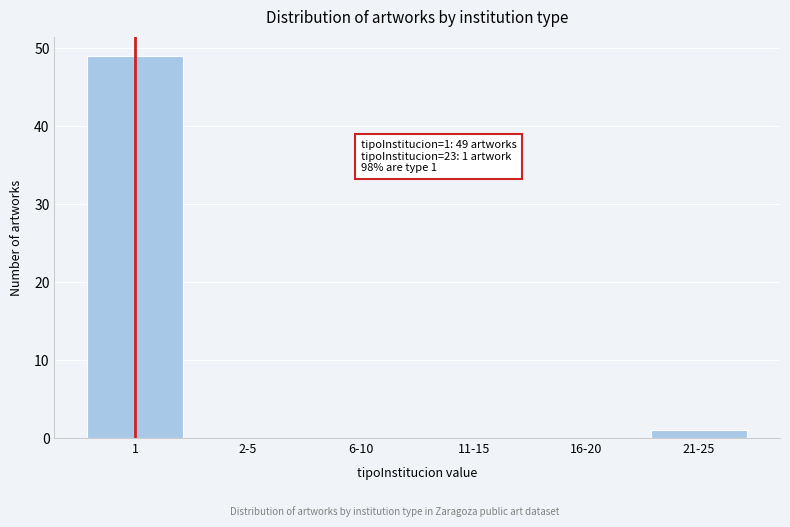

Reading left to right, list all the values displayed in this chart.

1=49	2-5=0	6-10=0	11-15=0	16-20=0	21-25=1